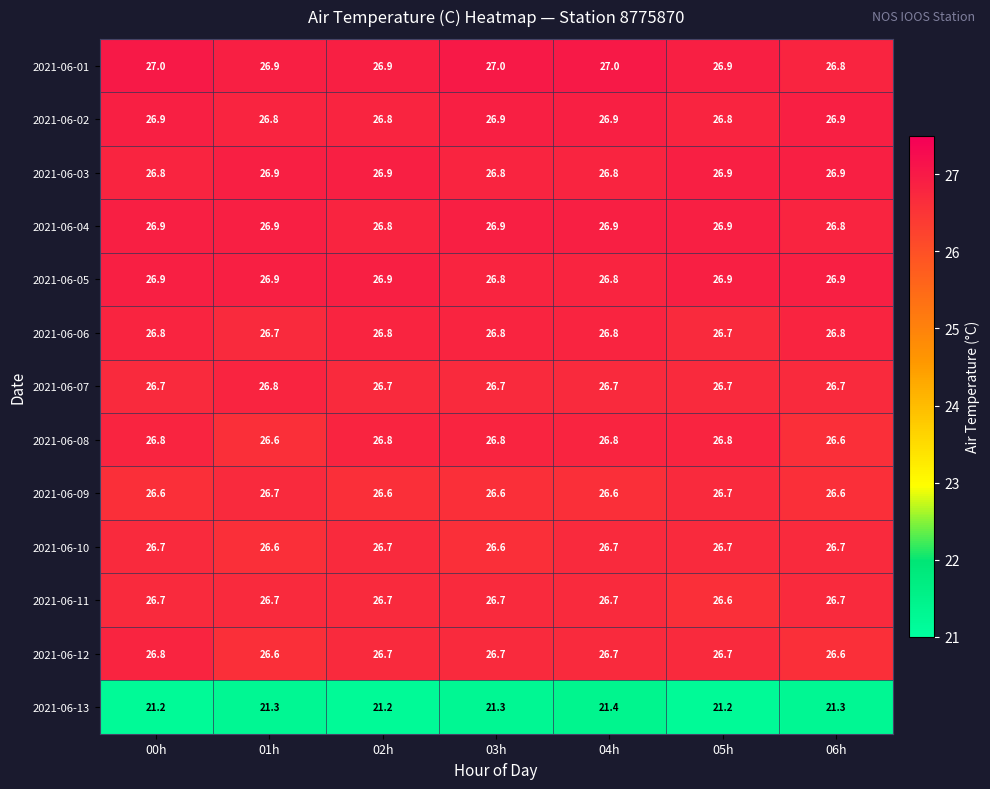

What is the difference between the highest and lowest values at 05h?

5.7